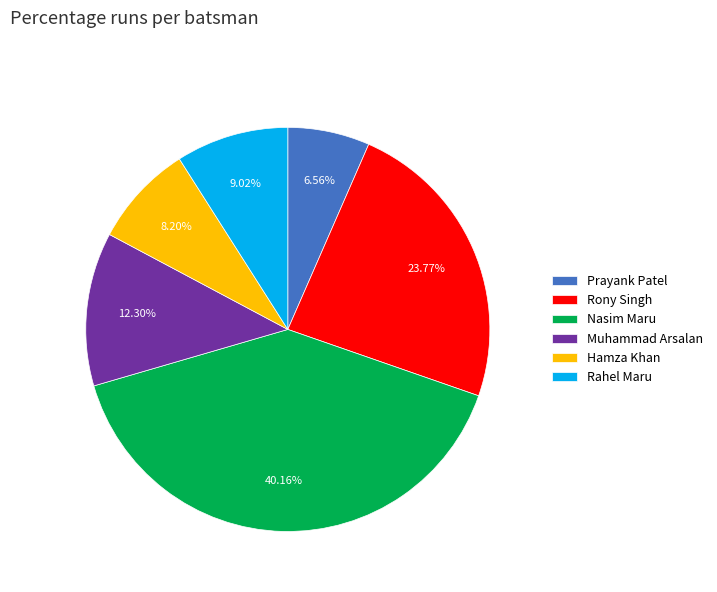

Which category has the biggest portion of the pie?

Nasim Maru